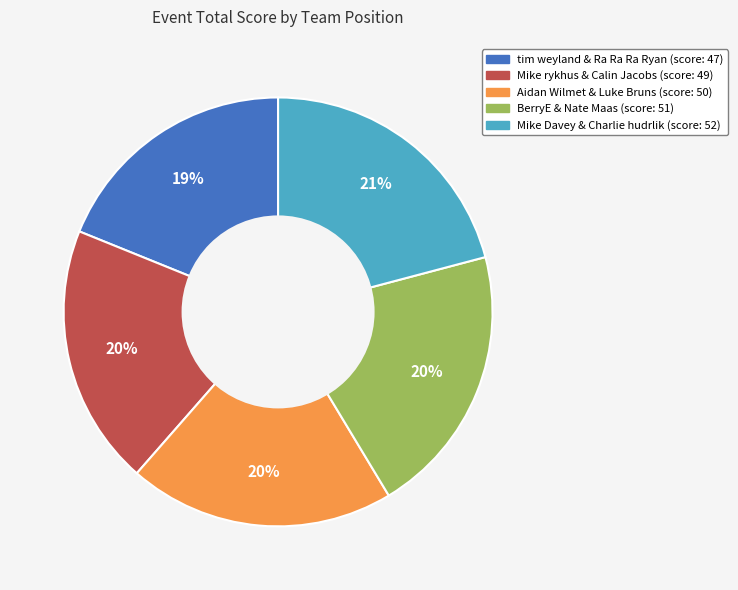

Is there any slice that represents more than half of the pie?

No